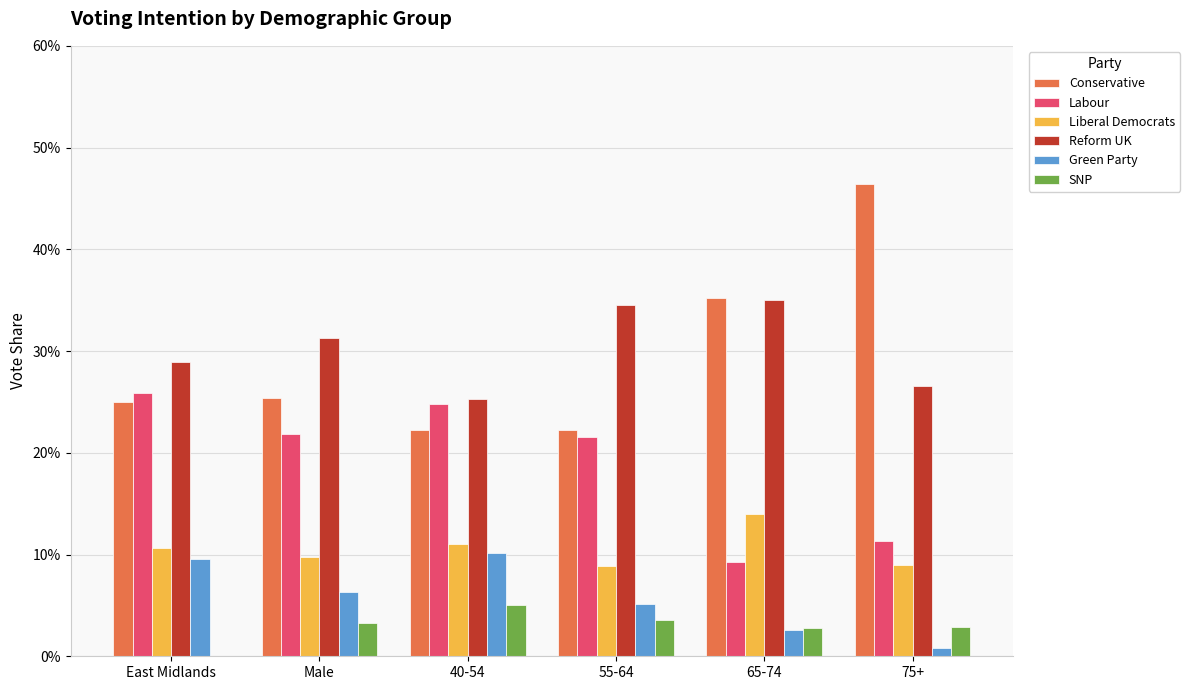

What is the total value across all series at Male?

1.0